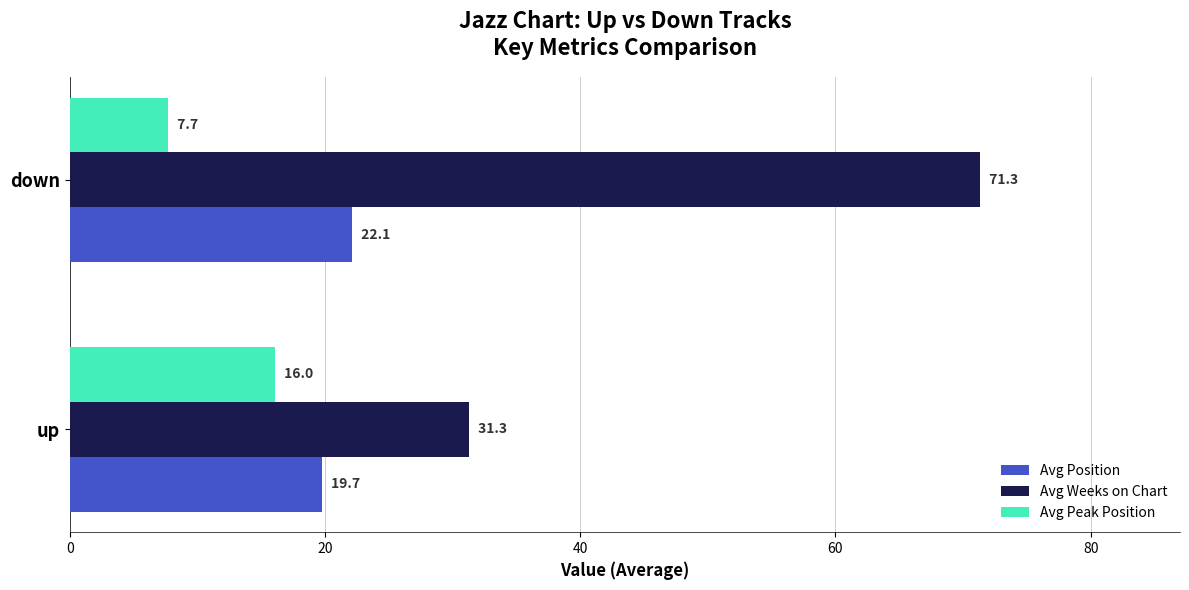

What is the difference between the highest and lowest values at down?

63.6